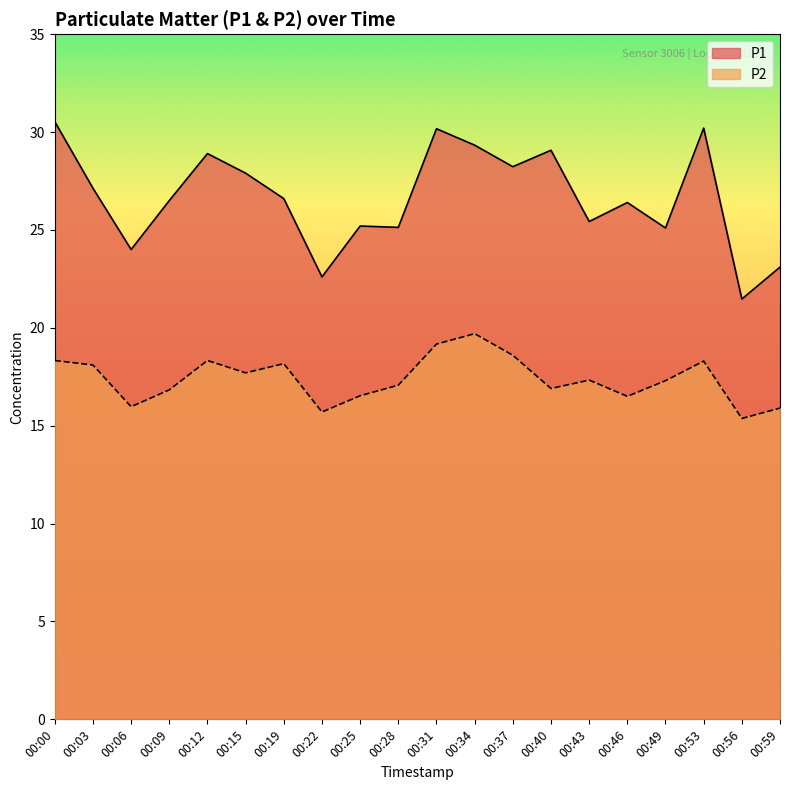

Reading left to right, what are all the values shown in this chart?

P1: 00:00=30.5	00:03=27.1	00:06=24.0	00:09=26.5	00:12=28.9	00:15=27.9	00:19=26.6	00:22=22.6	00:25=25.2	00:28=25.1	00:31=30.2	00:34=29.3	00:37=28.2	00:40=29.1	00:43=25.4	00:46=26.4	00:49=25.1	00:53=30.2	00:56=21.5	00:59=23.1
P2: 00:00=18.3	00:03=18.1	00:06=16.0	00:09=16.8	00:12=18.3	00:15=17.7	00:19=18.2	00:22=15.7	00:25=16.5	00:28=17.1	00:31=19.2	00:34=19.7	00:37=18.6	00:40=16.9	00:43=17.3	00:46=16.5	00:49=17.3	00:53=18.3	00:56=15.4	00:59=15.9